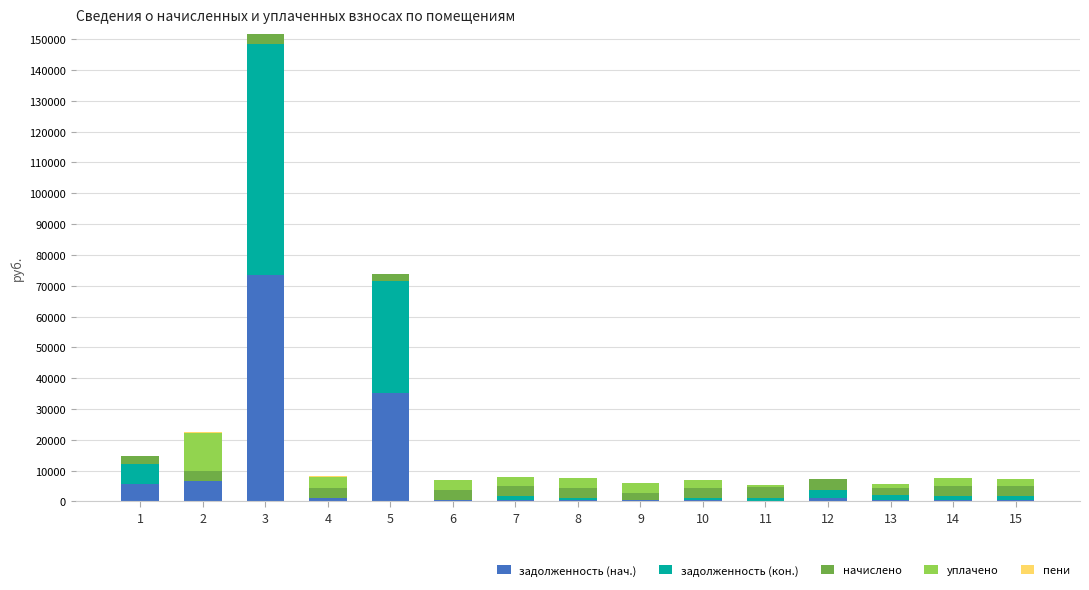

At which category is the sum across all series the highest?

3